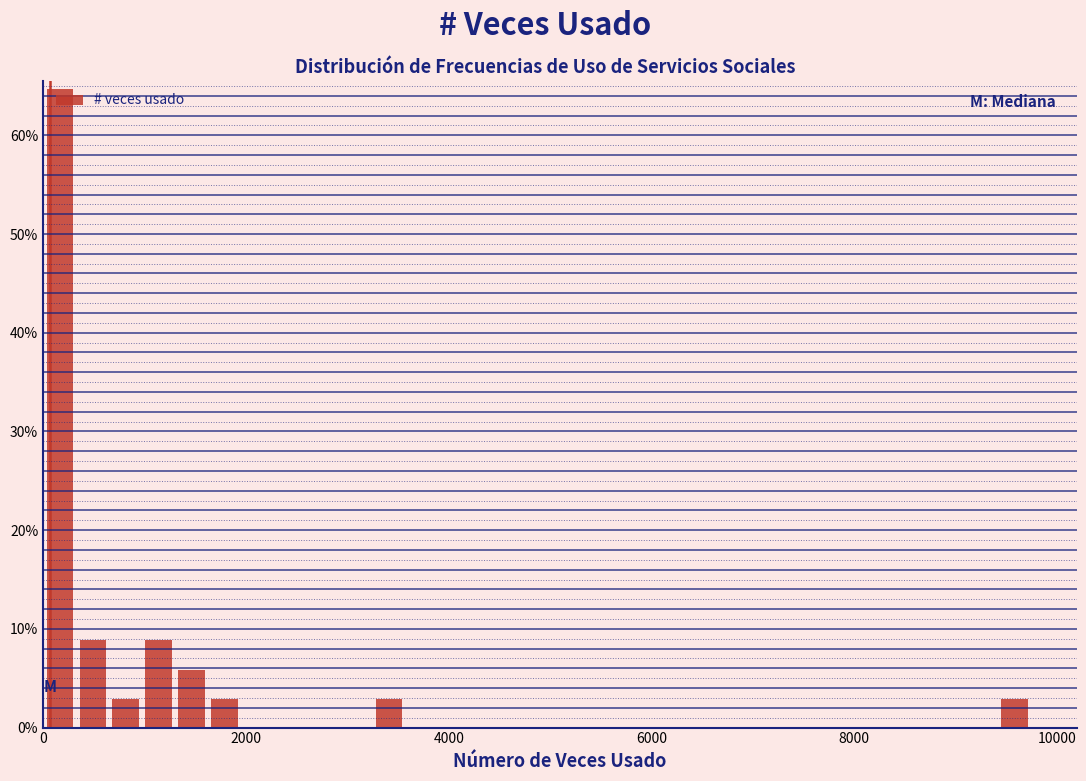

Read against the x-axis, roughly where is the centre of the tallest bar?

200